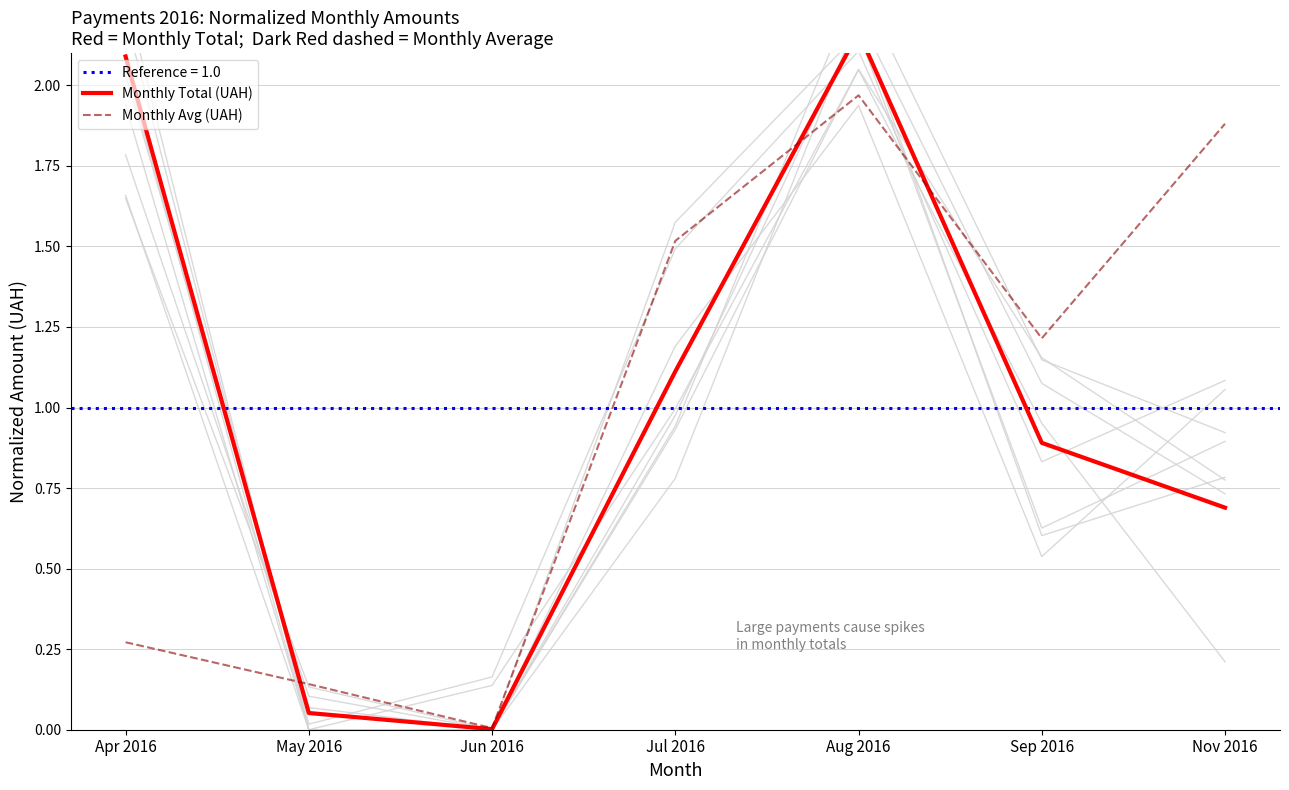

Rank the series by their average value, from lowest to highest.

Monthly Avg (UAH), Monthly Total (UAH)